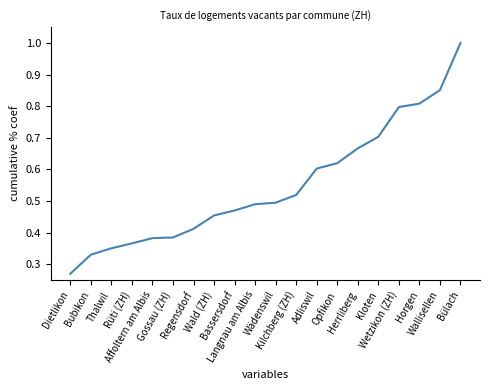

True or false: there are more than 1 points higher than both neighbors.

False